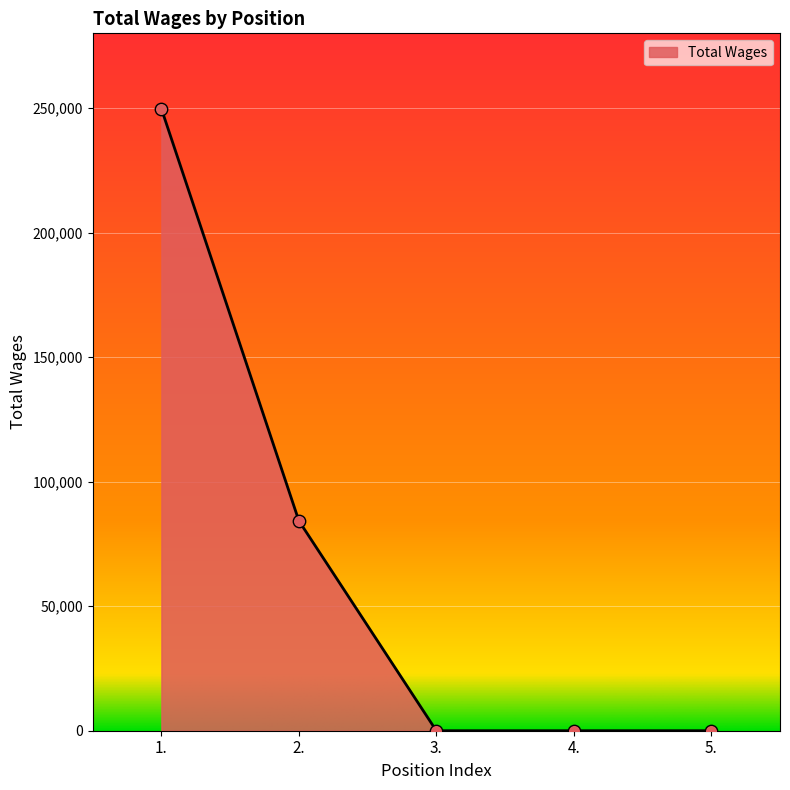

Between 5. and 1., which is larger?

1.